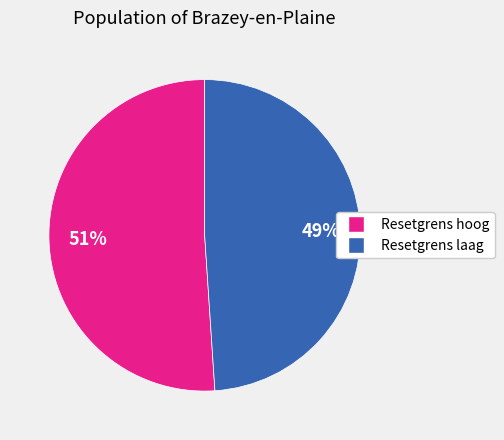

Is there a majority slice in this chart?

Yes